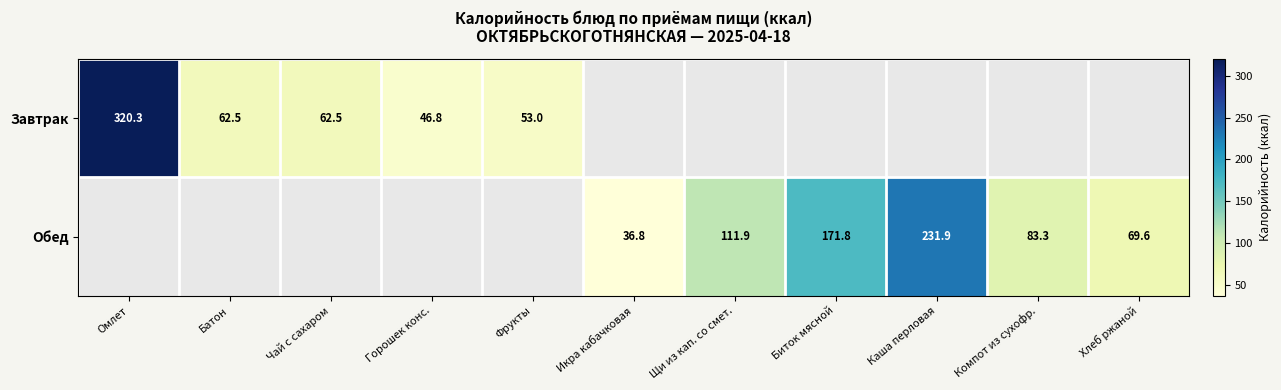

At which label does Завтрак reach its peak?

Омлет